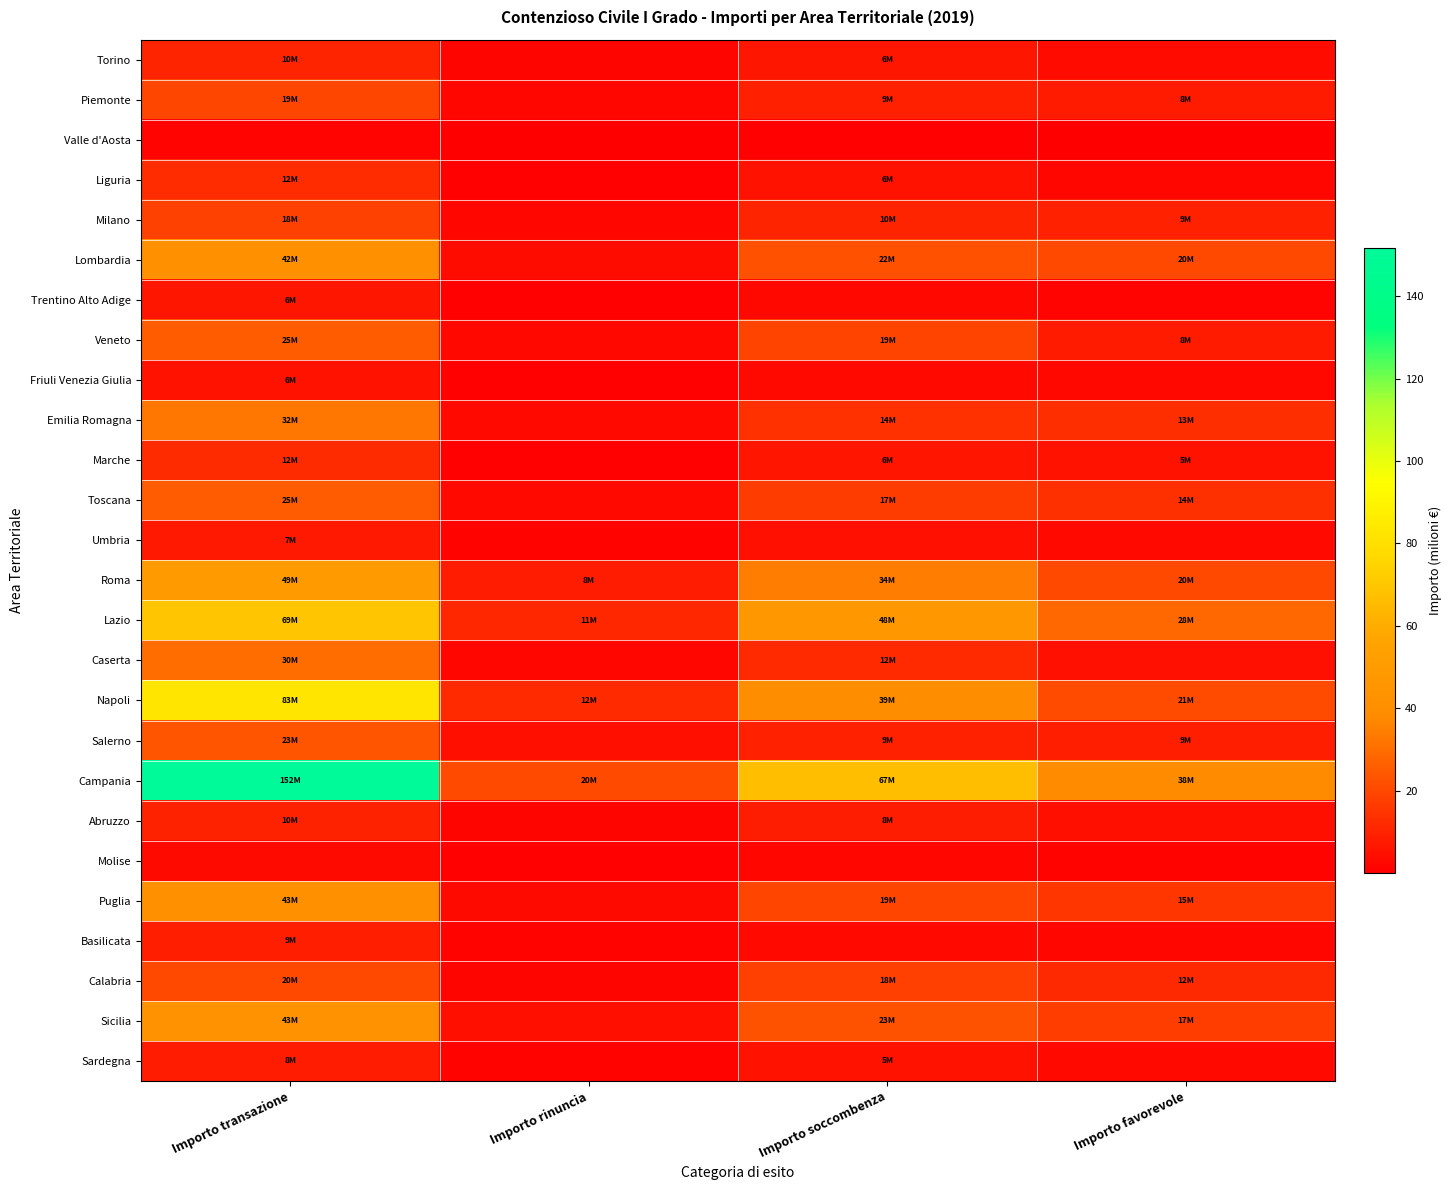

How many distinct data groups are displayed?

26